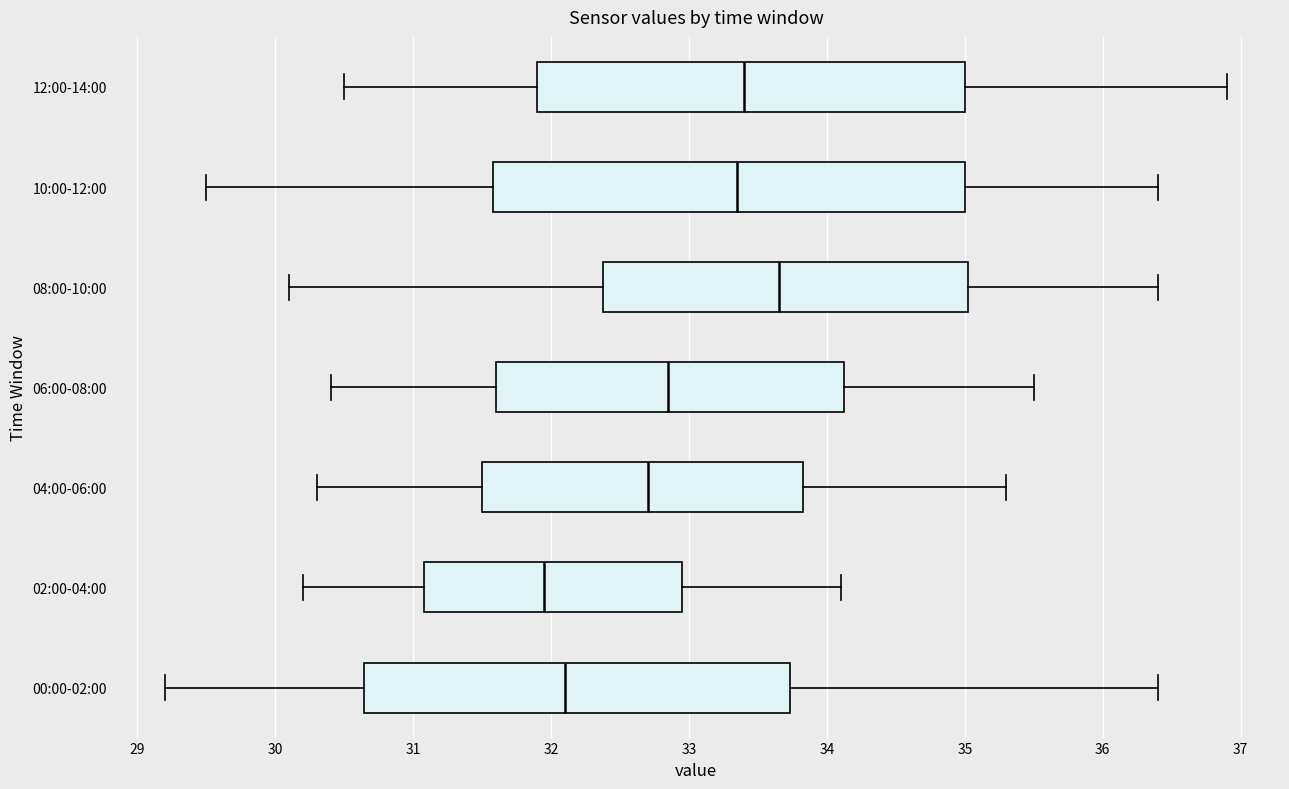

Where does the right whisker of the box for 04:00-06:00 end on the x-axis? The values are not printed on the chart, so give them approximately, as read against the axis.

35.3